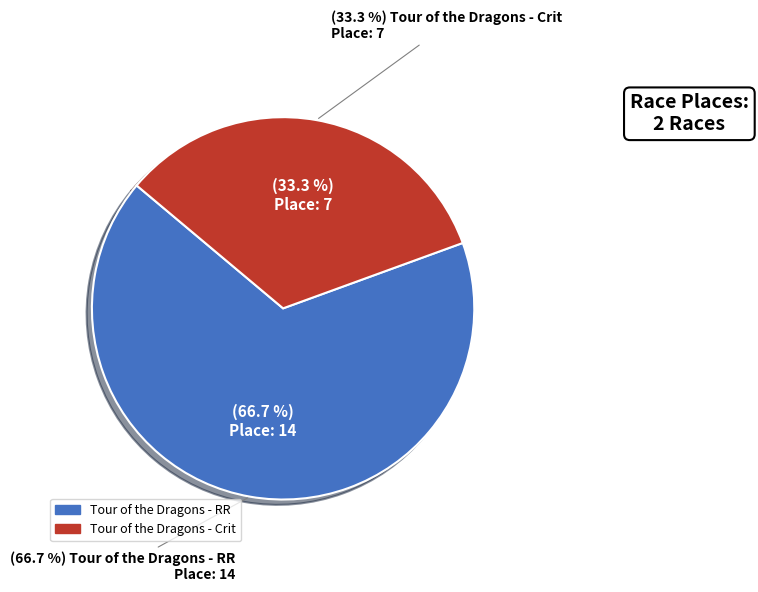

What percentage is the Tour of the Dragons - RR slice, to the nearest percent?

67%